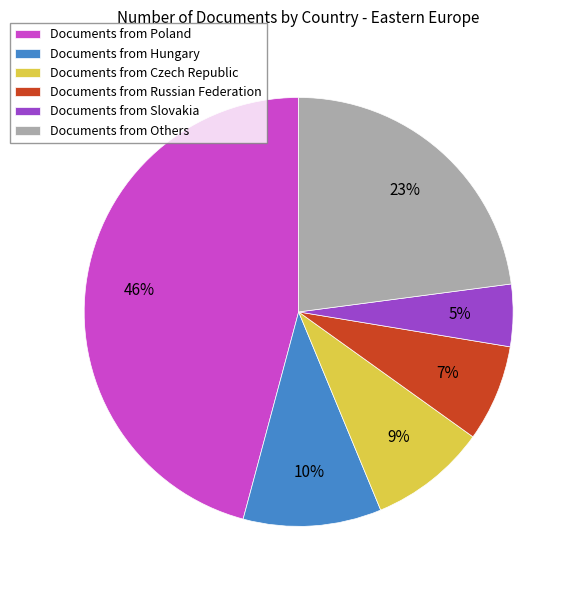

Does any single category account for the majority?

No